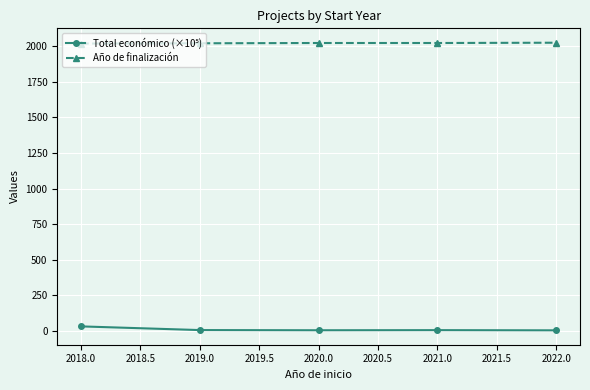

What is the average value of the Año de finalización series?

2022.2